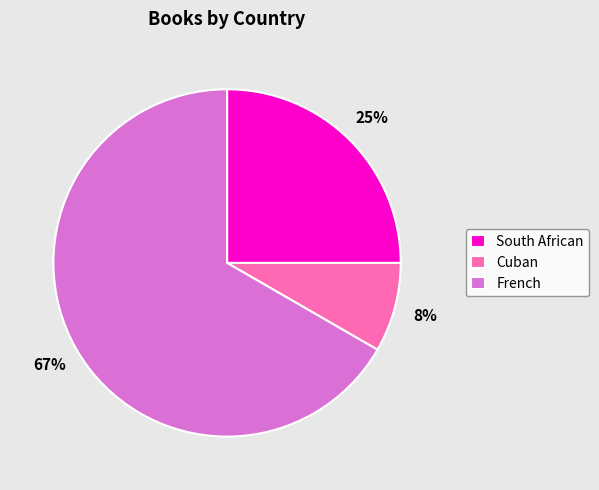

To the nearest percent, what portion does French represent?

67%